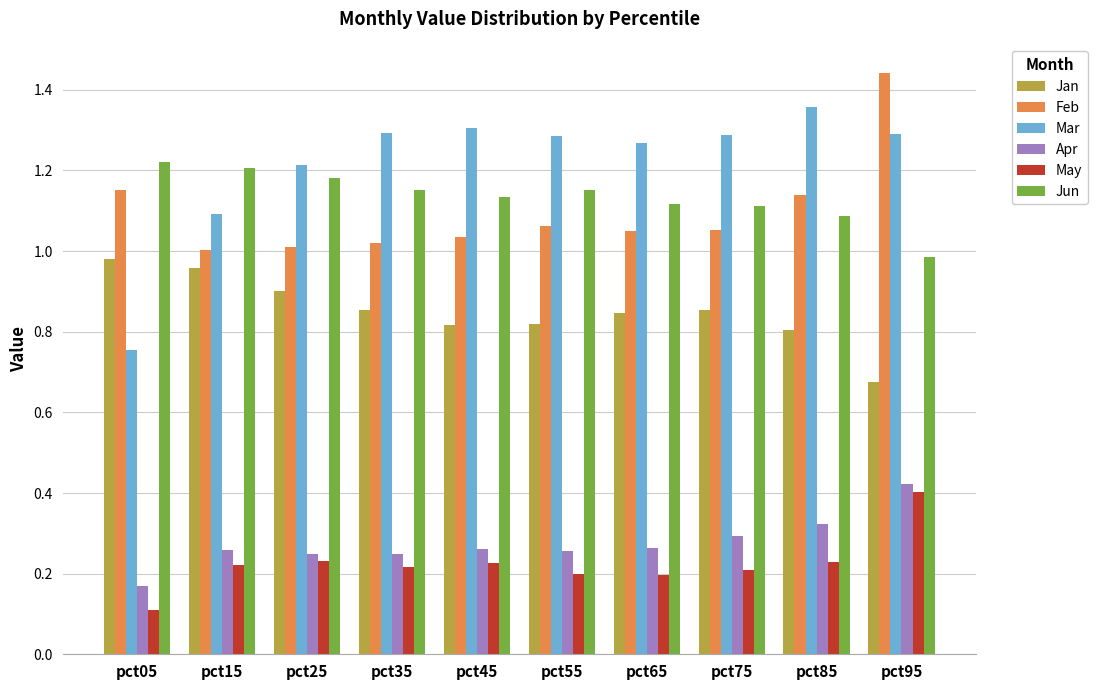

Which series has the largest total across all categories?

Mar